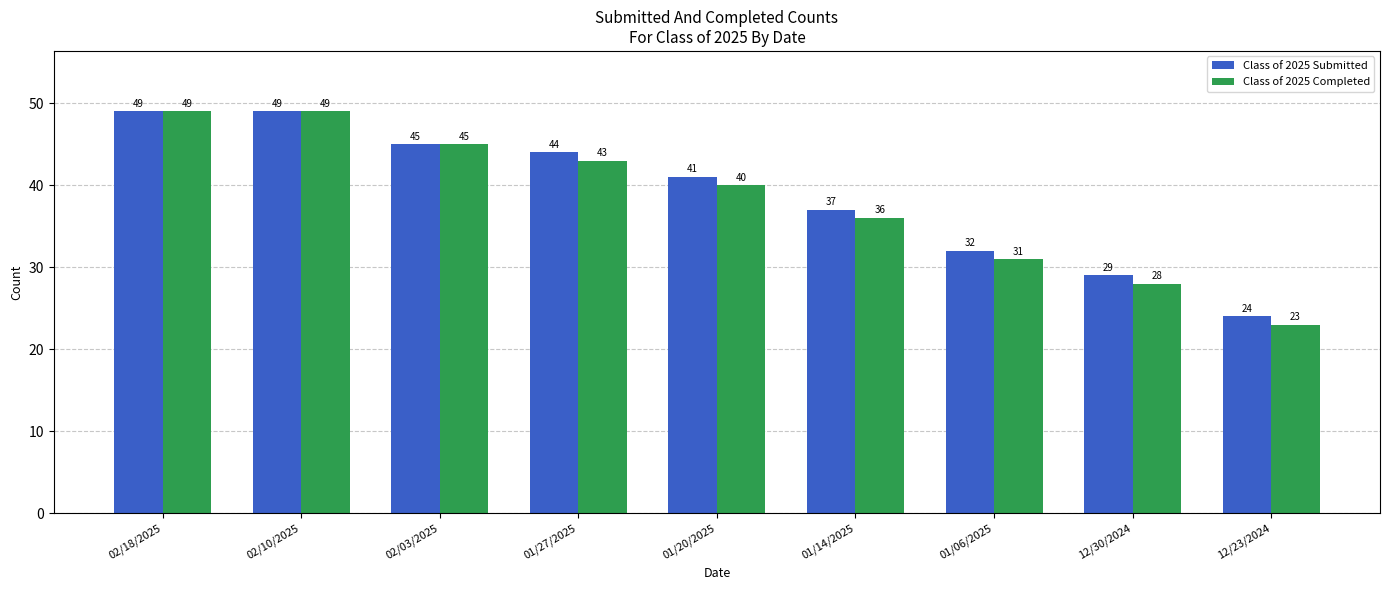

What is the difference between the Class of 2025 Completed values at 12/23/2024 and 01/27/2025?

20